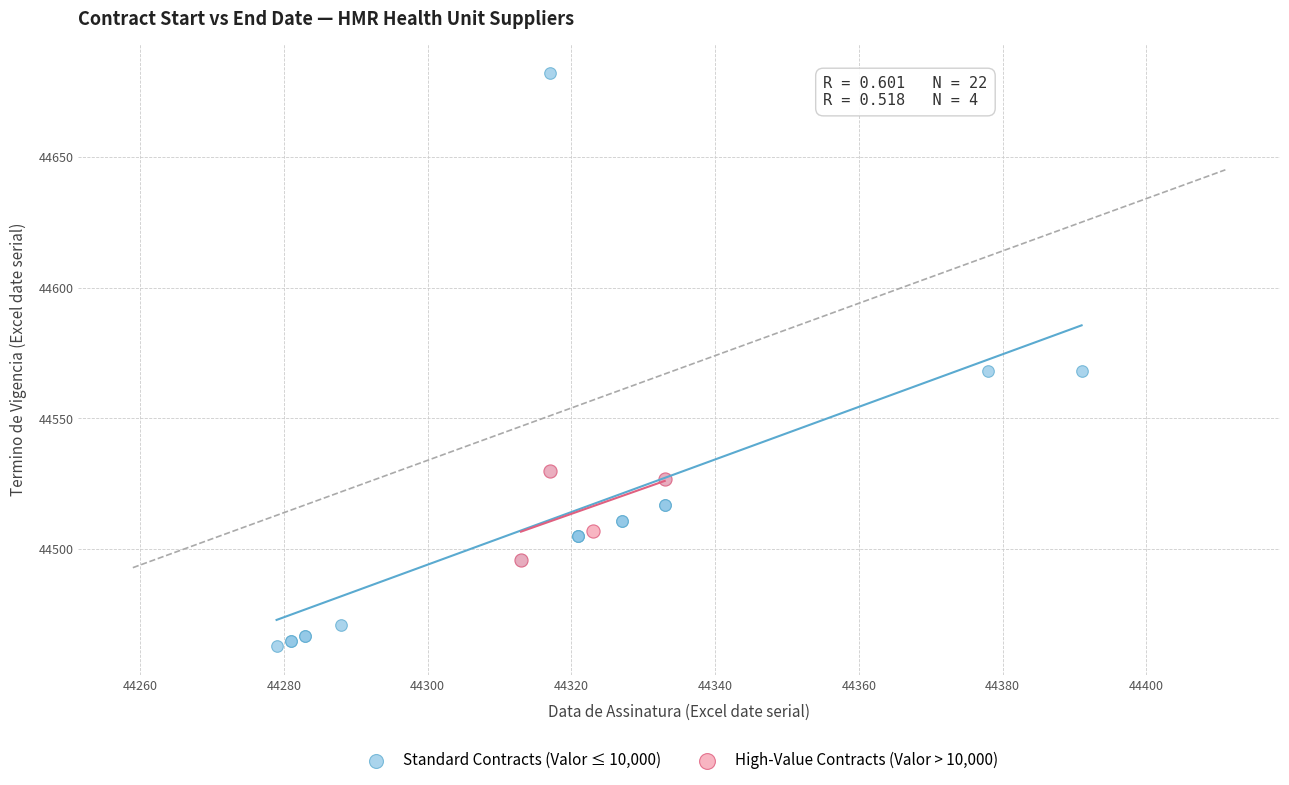

Which series contains the lowest Y value?

Standard Contracts (Valor ≤ 10,000)